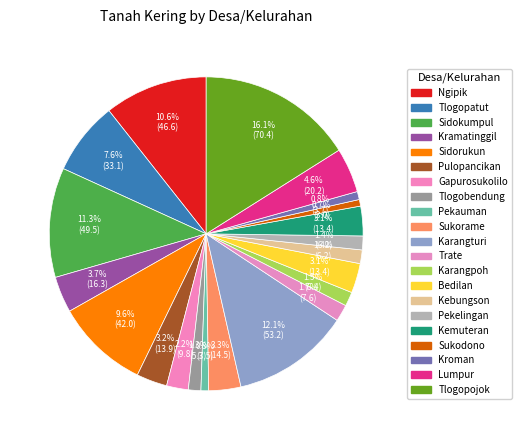

What is the change in value from Pekelingan to Kemuteran?

+7.1